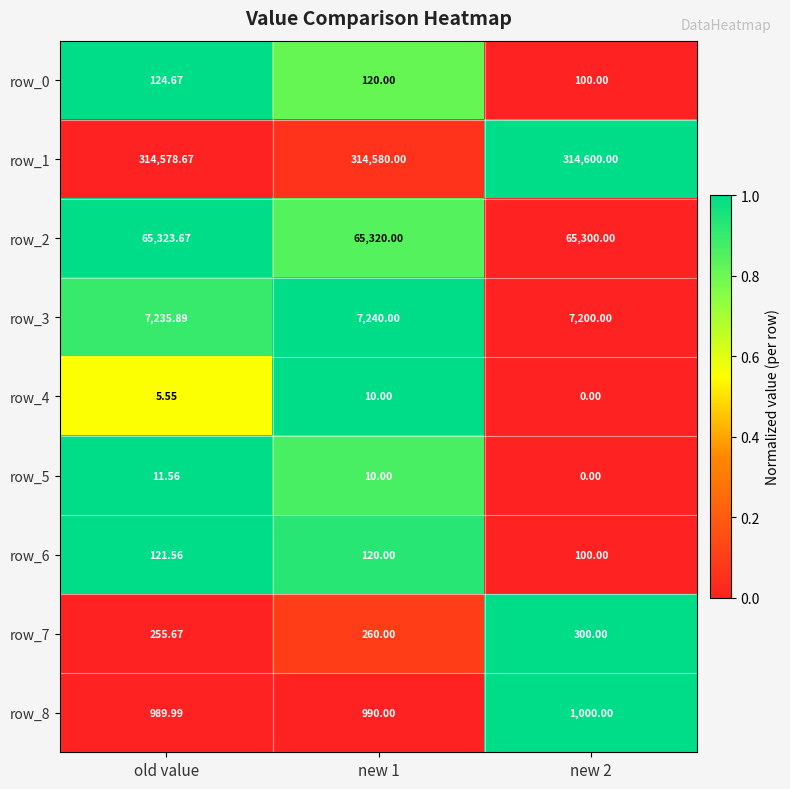

The row_4 series shows 0.3 at old value. True or false?

False